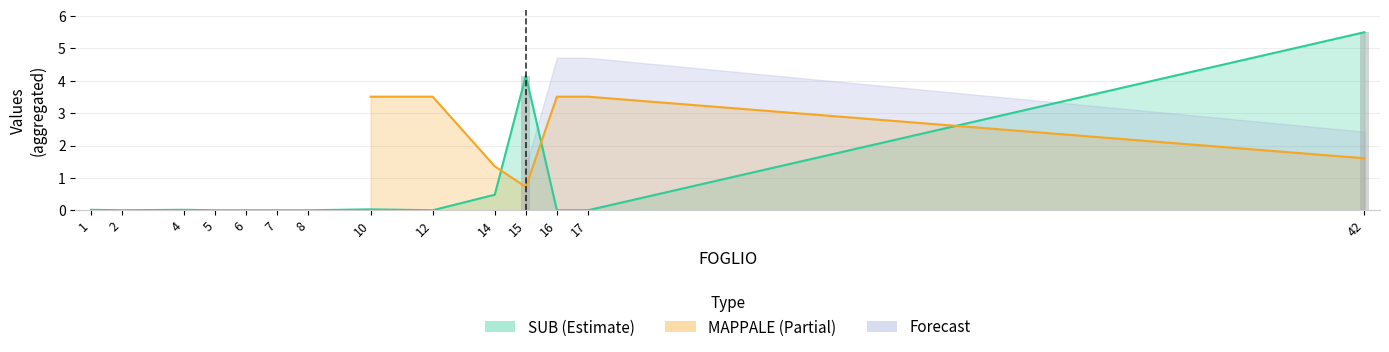

The chart shows a value of 0.9 at 15. True or false?

False